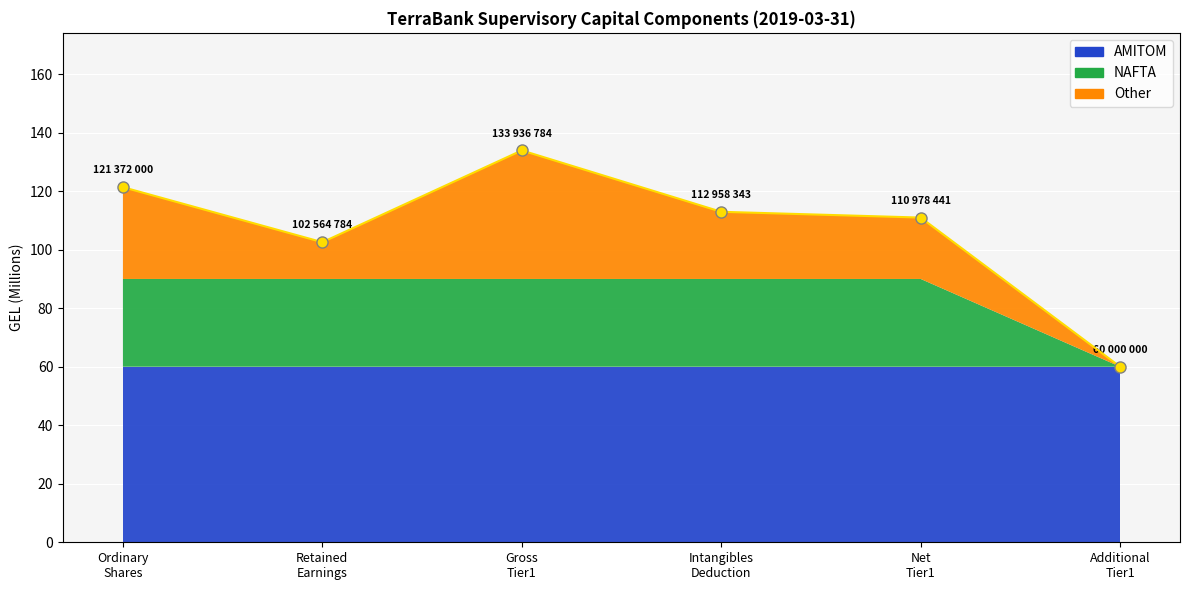

List the labels in order of value, largest first.

Gross
Tier1, Ordinary
Shares, Intangibles
Deduction, Net
Tier1, Retained
Earnings, Additional
Tier1